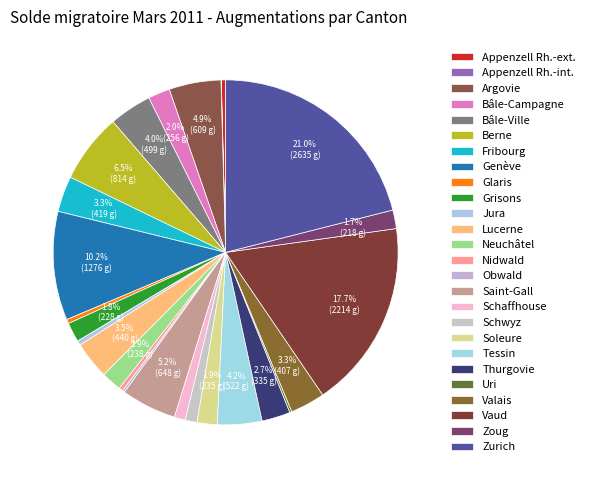

How many slices are in this pie chart?

26